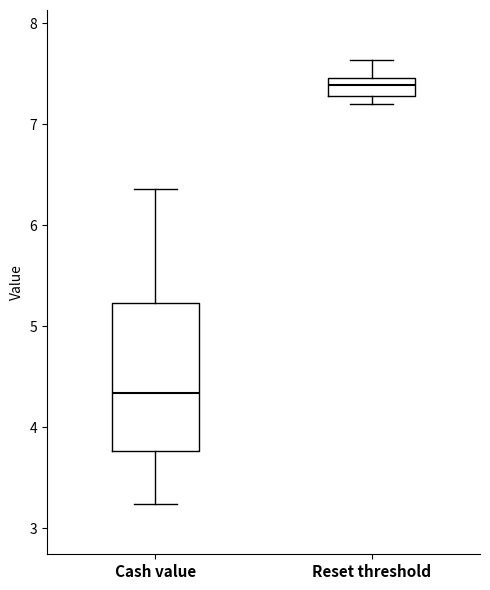

Reading left to right, read every box against the y-axis: the position of its median line, the range the box covers, and the ends of its whiskers. The values are not printed on the chart, so give them approximately, as read against the axis.

Cash value: median 4.3, box 3.8 to 5.2, whiskers 3.2 to 6.4
Reset threshold: median 7.4, box 7.3 to 7.5, whiskers 7.2 to 7.6